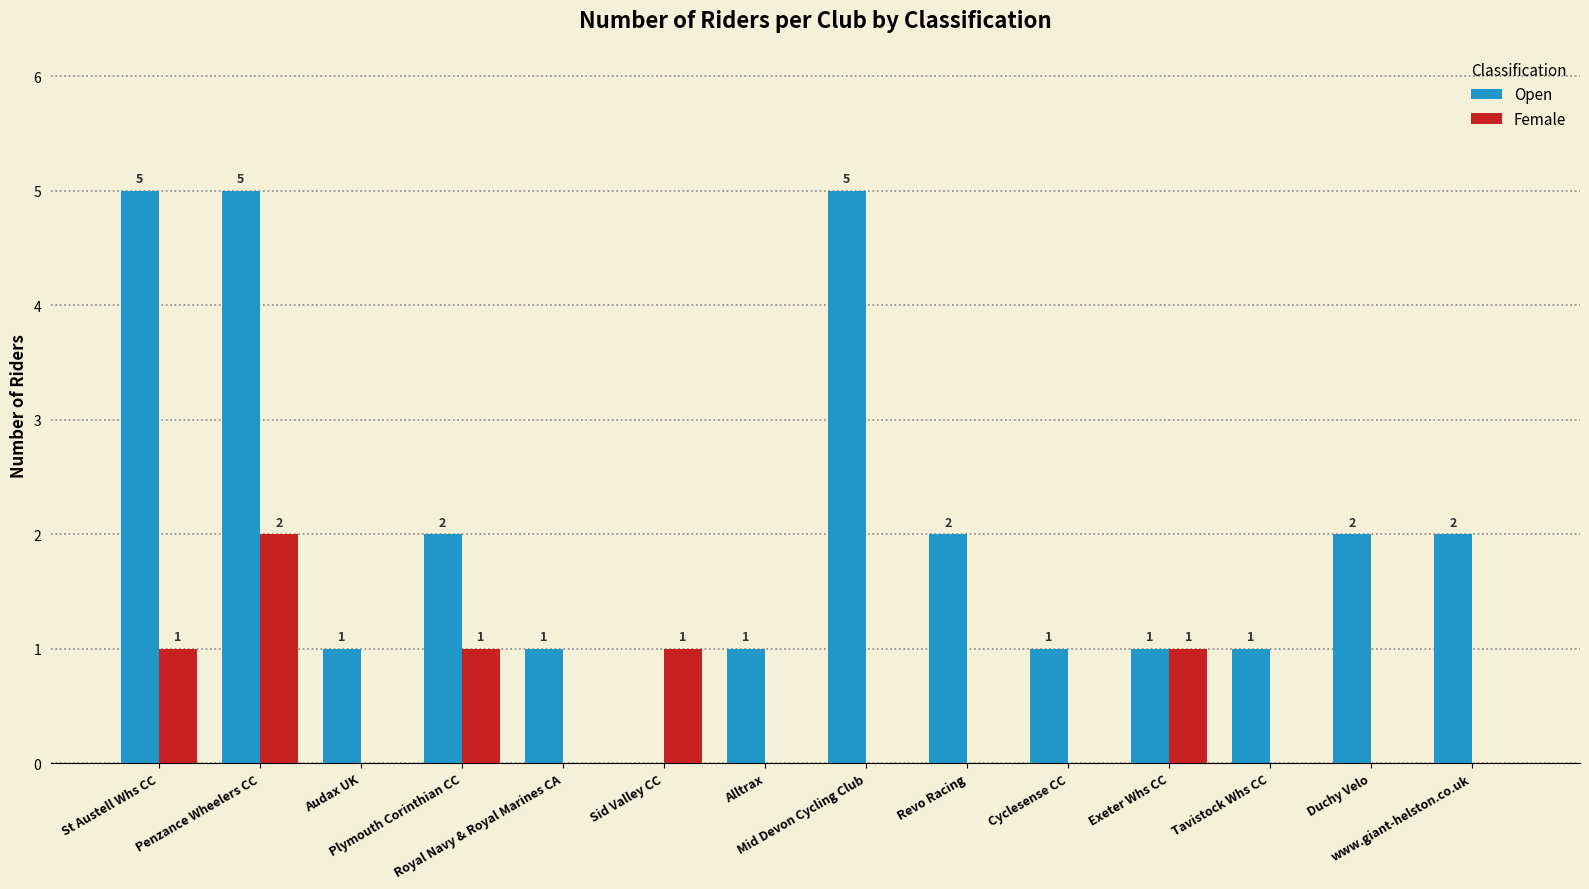

What is the spread (max minus min) of values at Mid Devon Cycling Club?

5